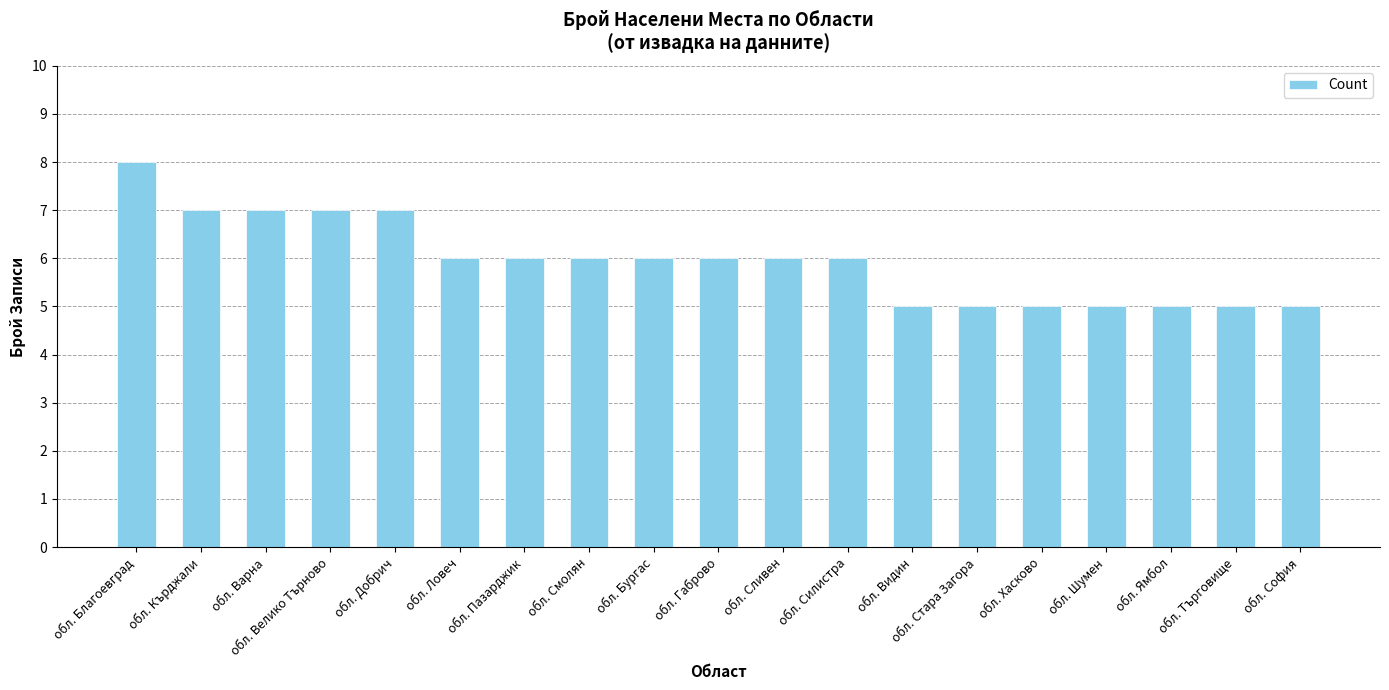

How many distinct data groups are displayed?

1